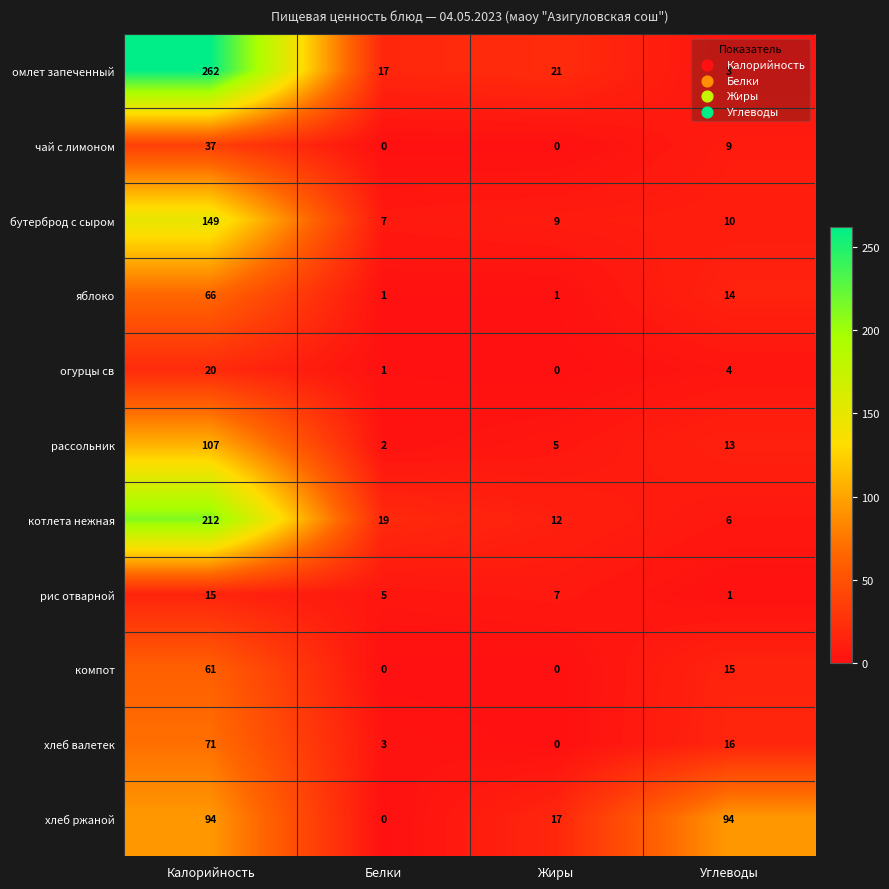

The огурцы св series shows 12 at Жиры. True or false?

False